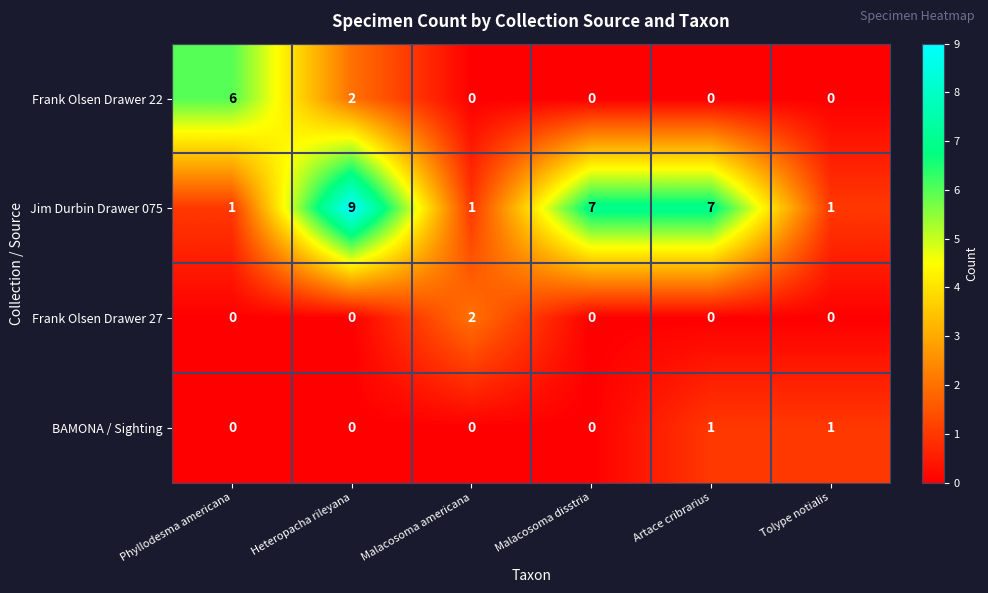

Count the Frank Olsen Drawer 22 values in the range 0 to 2.

5